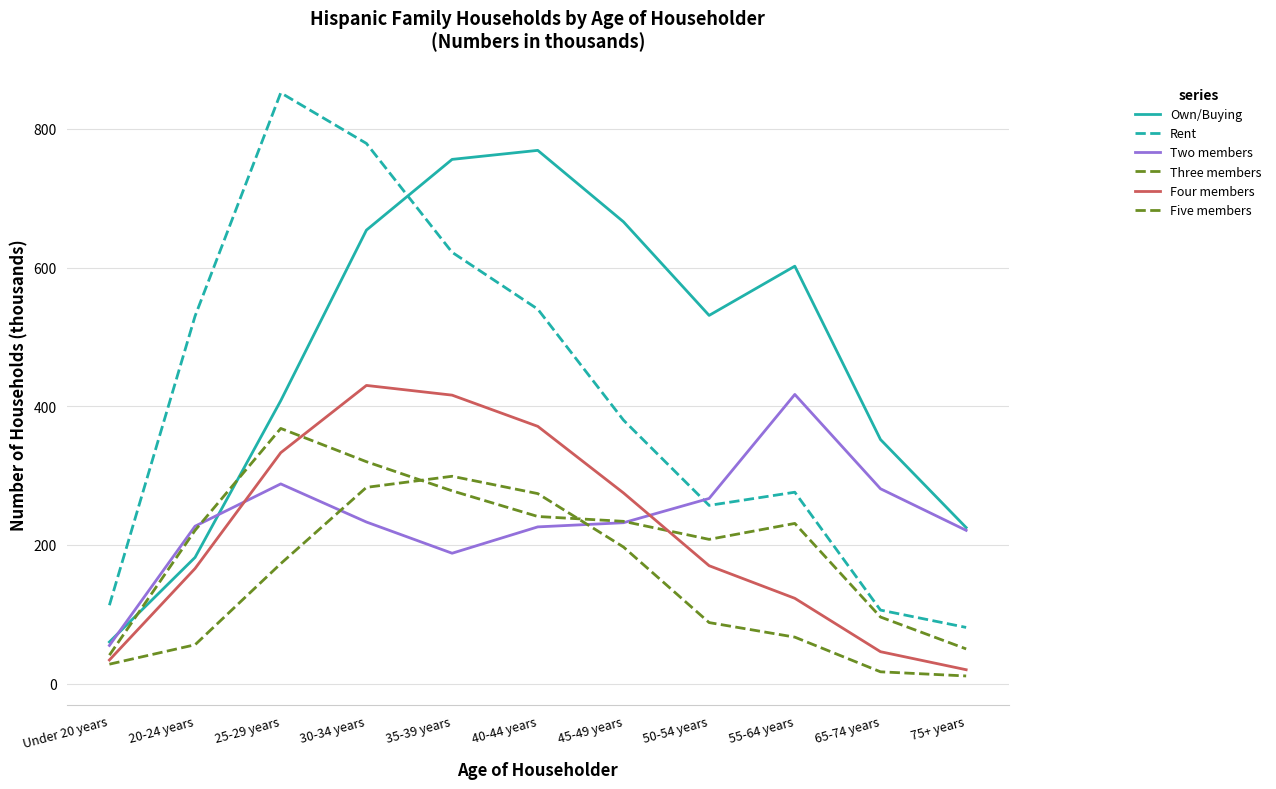

What is the difference between the maximum and minimum values in the Three members series?

327